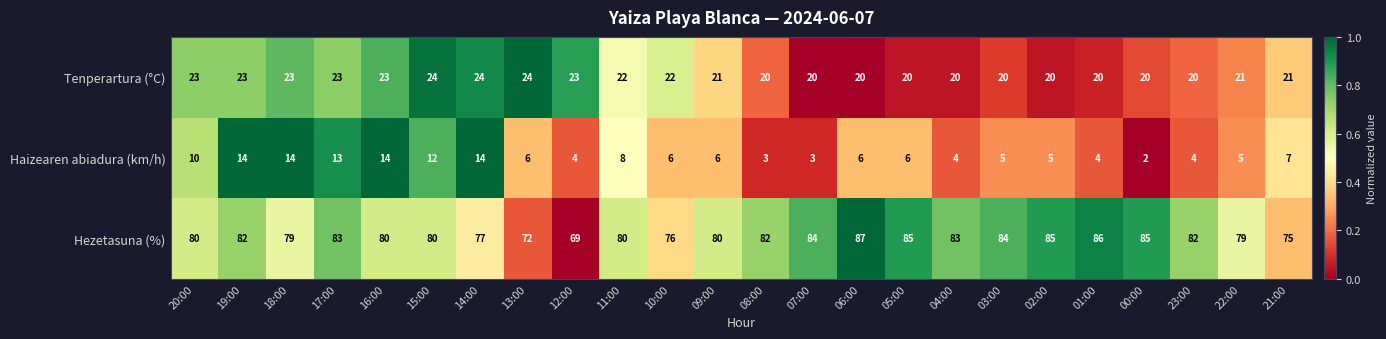

Between 11:00 and 21:00, which series saw the biggest shift?

Hezetasuna (%)